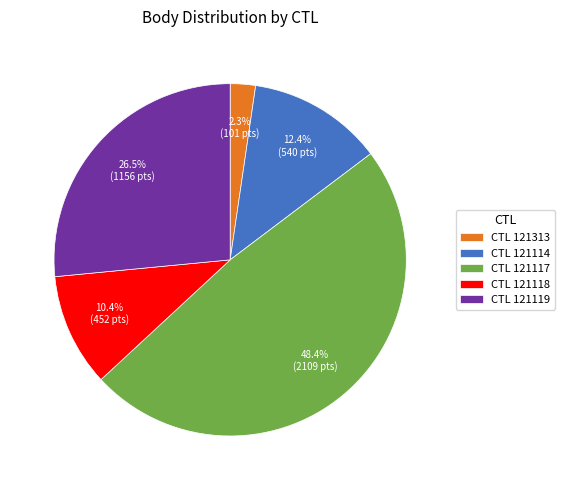

How many segments does this pie chart have?

5